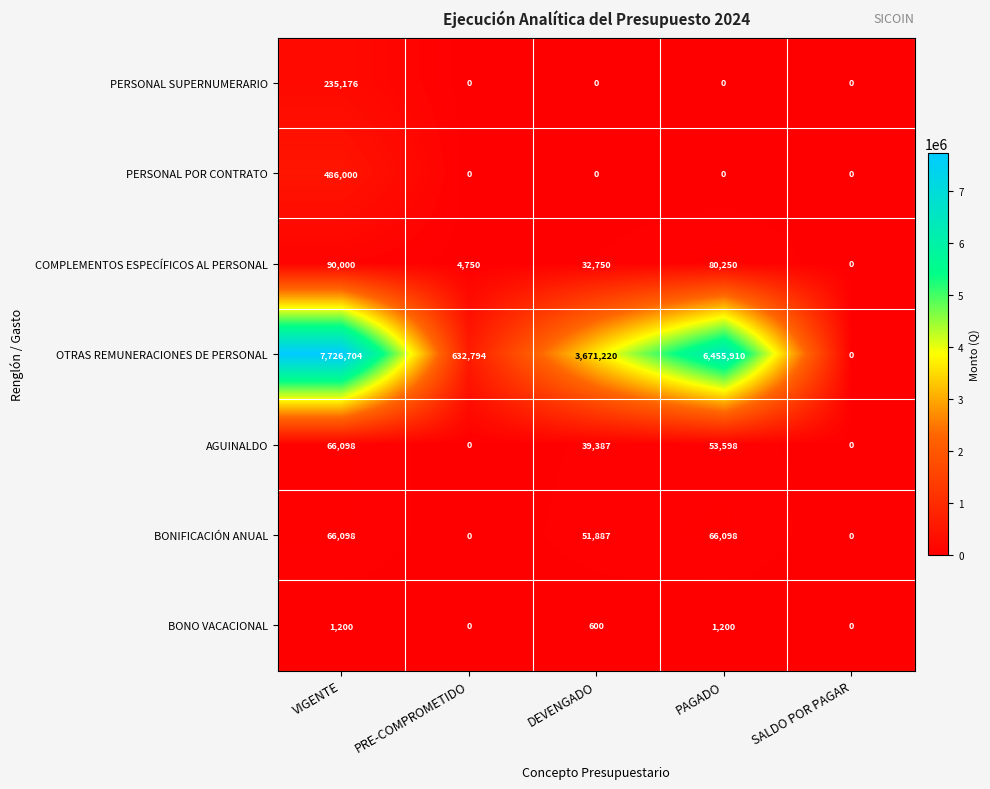

Which category has the lowest value in the COMPLEMENTOS ESPECÍFICOS AL PERSONAL series?

SALDO POR PAGAR